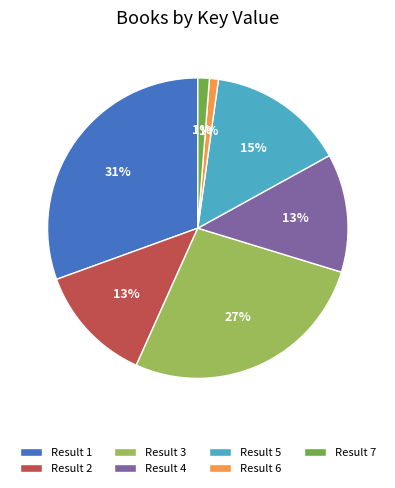

To the nearest percent, what portion does Result 6 represent?

1%